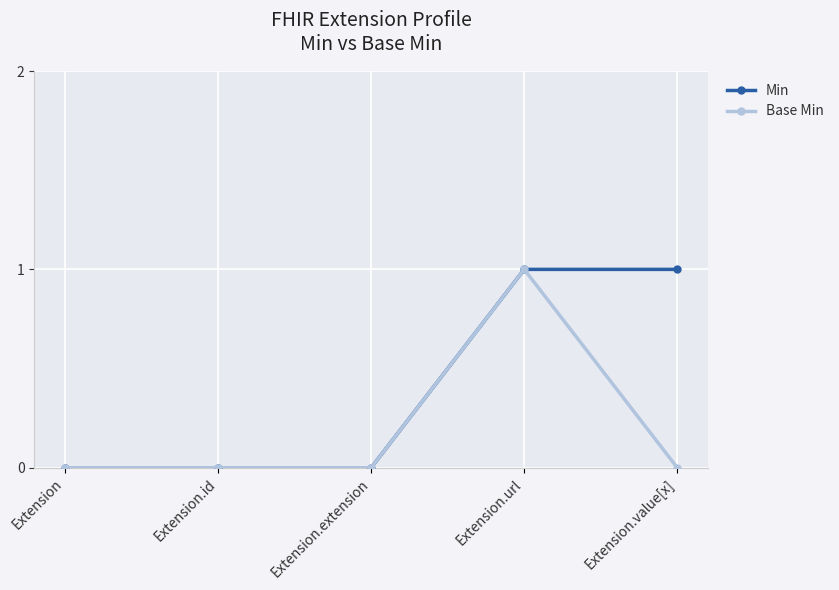

Which series has the largest total across all categories?

Min